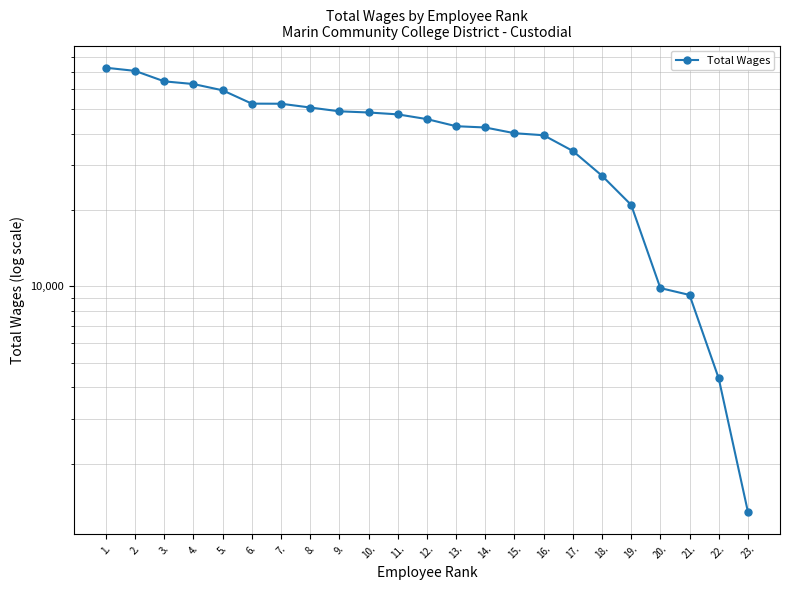

What is the average value?

41249